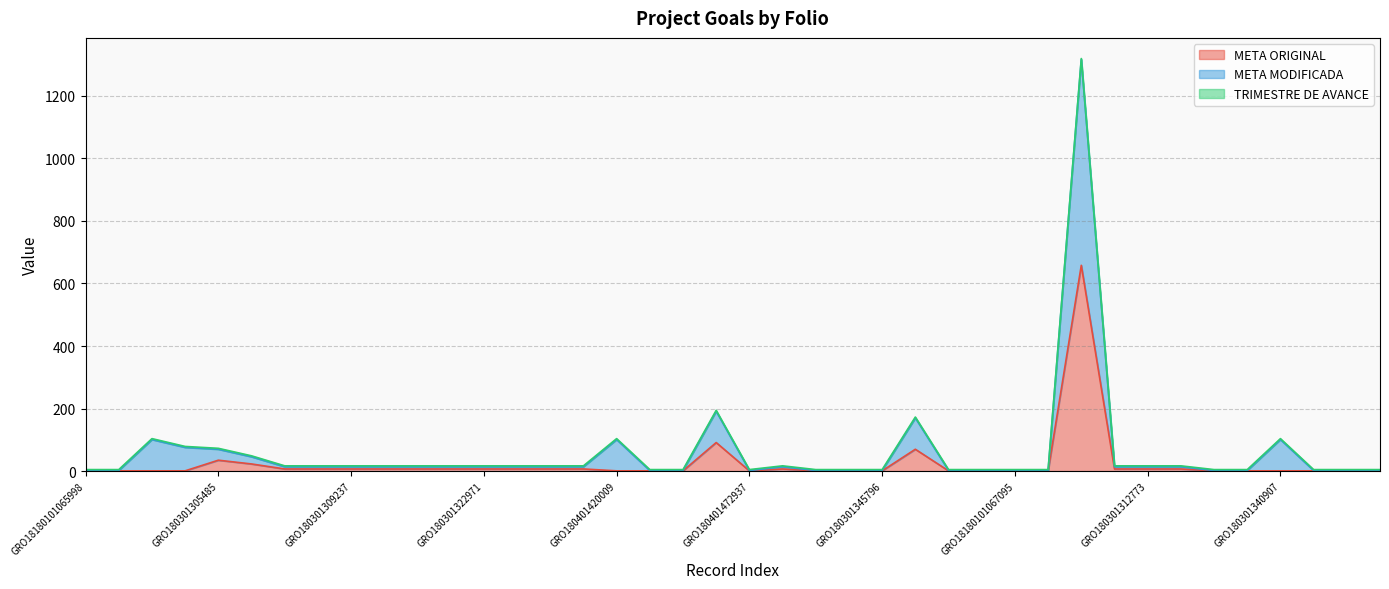

True or false: META MODIFICADA has more than 0 points higher than both neighbors.

True